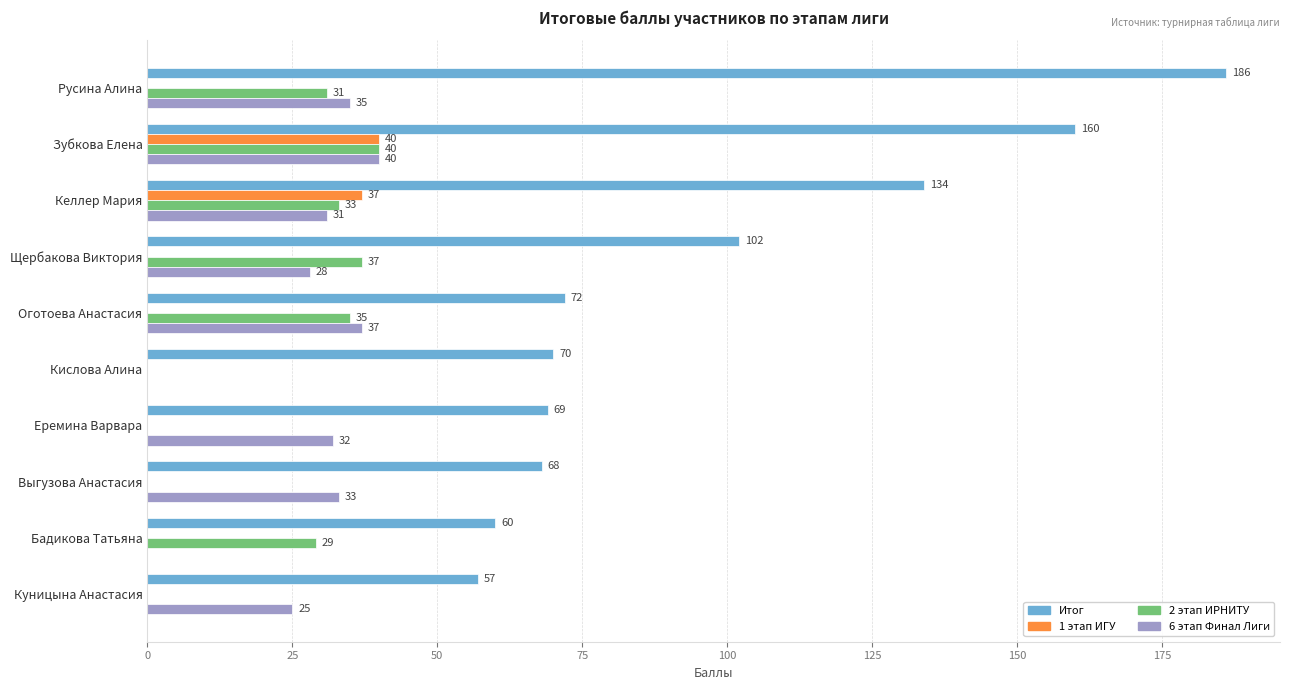

True or false: Итог has a value of 186 at Русина Алина.

True